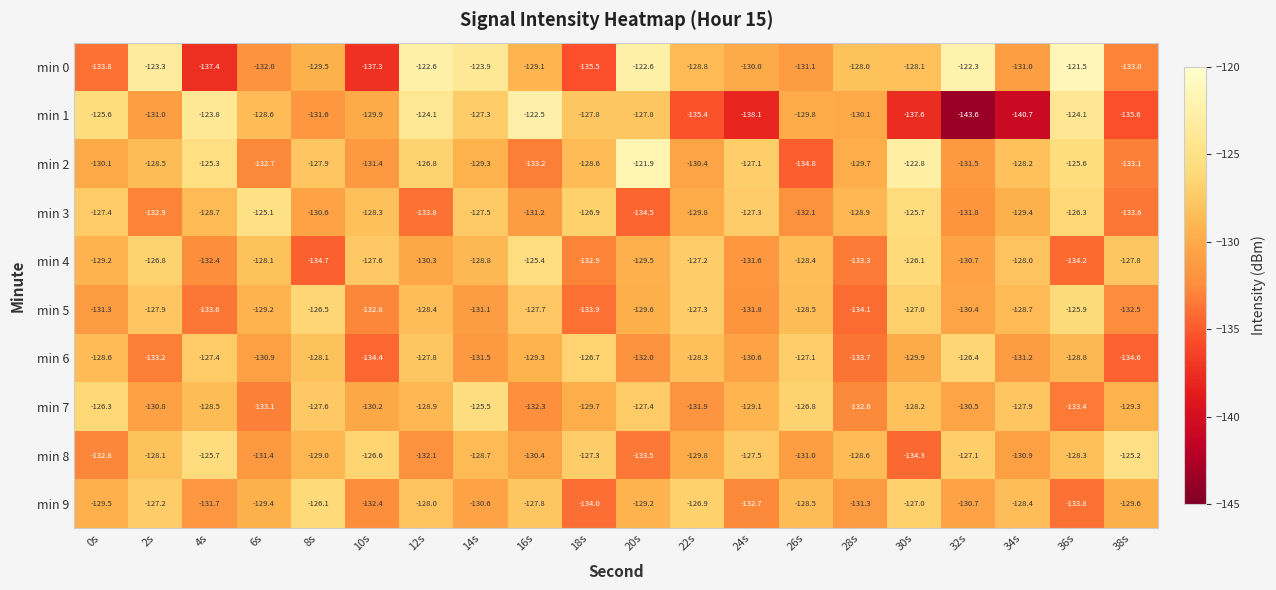

Which label corresponds to the smallest value in the chart?

32s